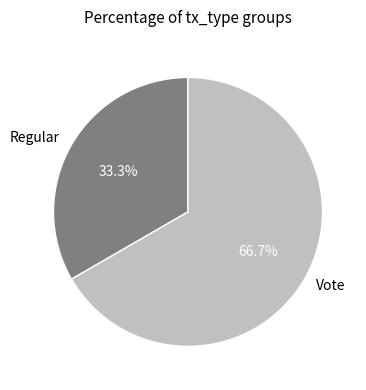

What is the ratio of the value at Regular to the value at Vote?

0.5